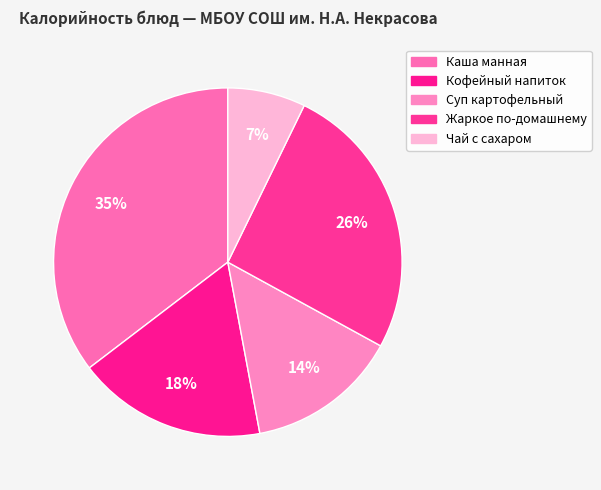

Which slice is the smallest?

Чай с сахаром